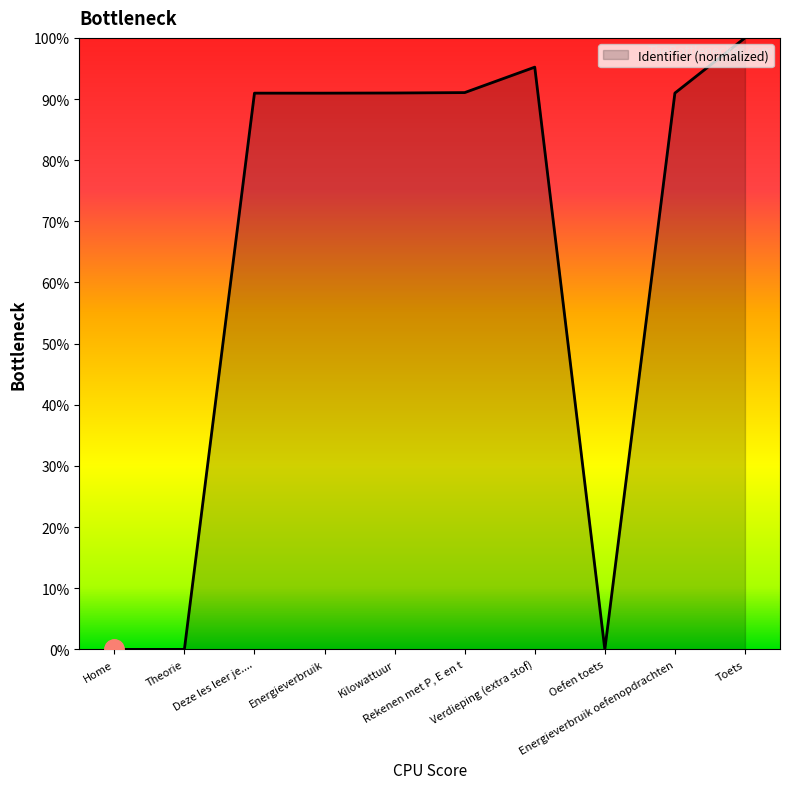

List the labels in order of value, smallest first.

Home, Theorie, Oefen toets, Energieverbruik, Deze les leer je...., Energieverbruik oefenopdrachten, Kilowattuur, Rekenen met P, E en t, Verdieping (extra stof), Toets